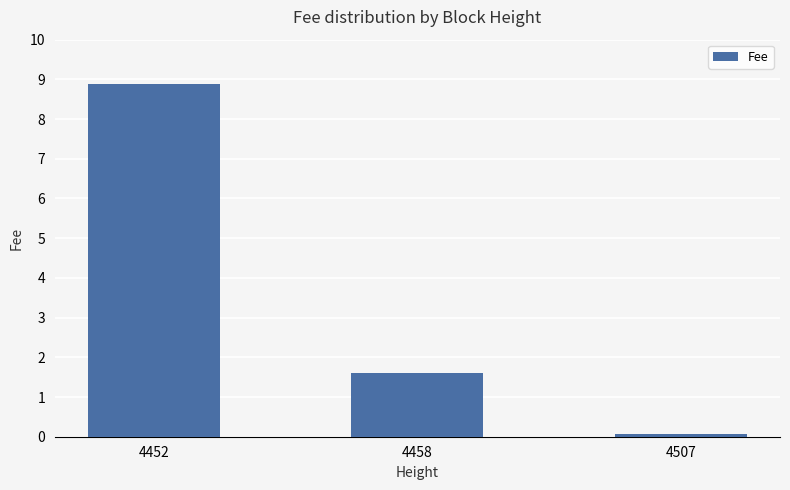

True or false: the data shows 1.0 at 4458.

False